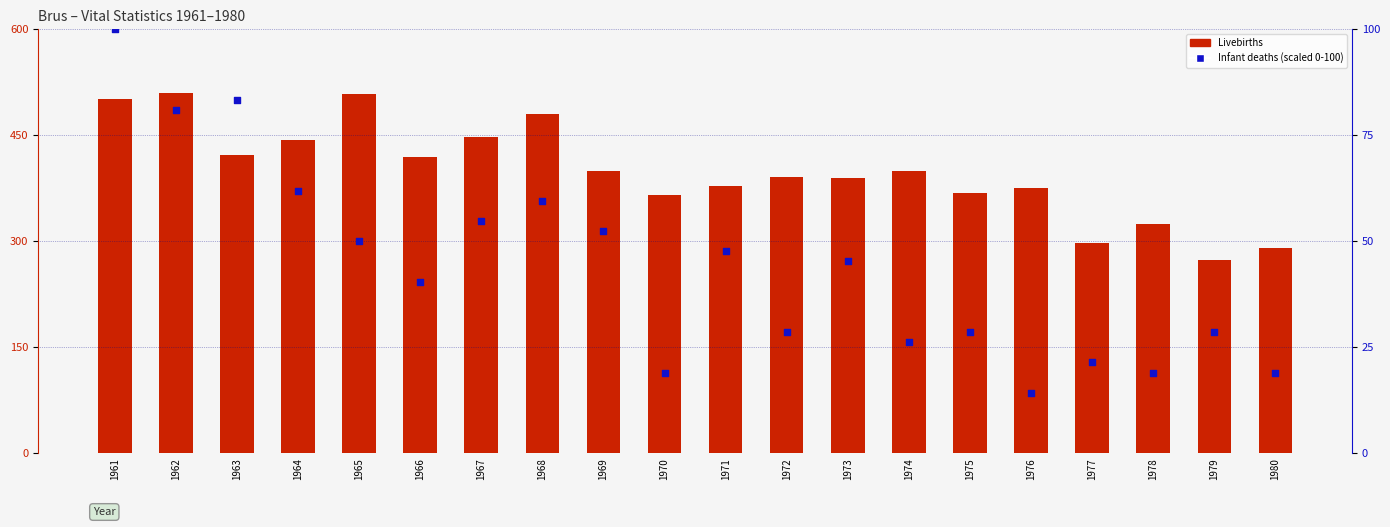

Which series reaches the minimum Y coordinate?

infant deaths (scaled %)